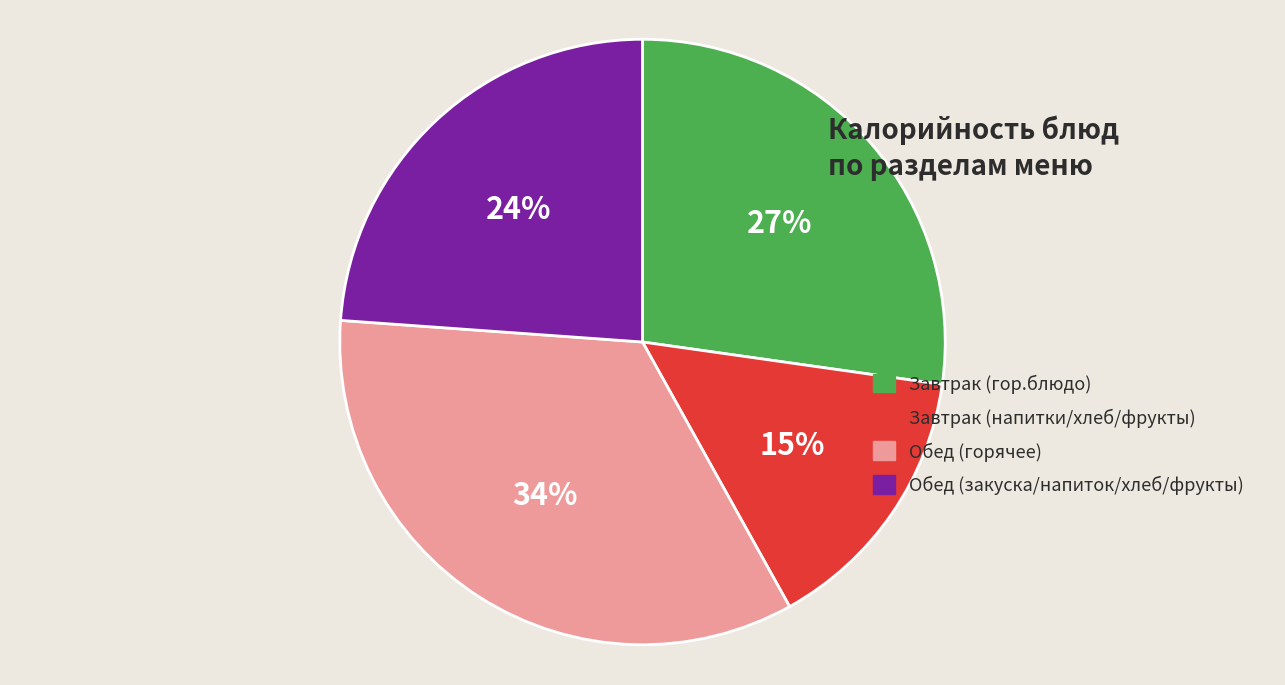

Count the number of slices in the pie.

4